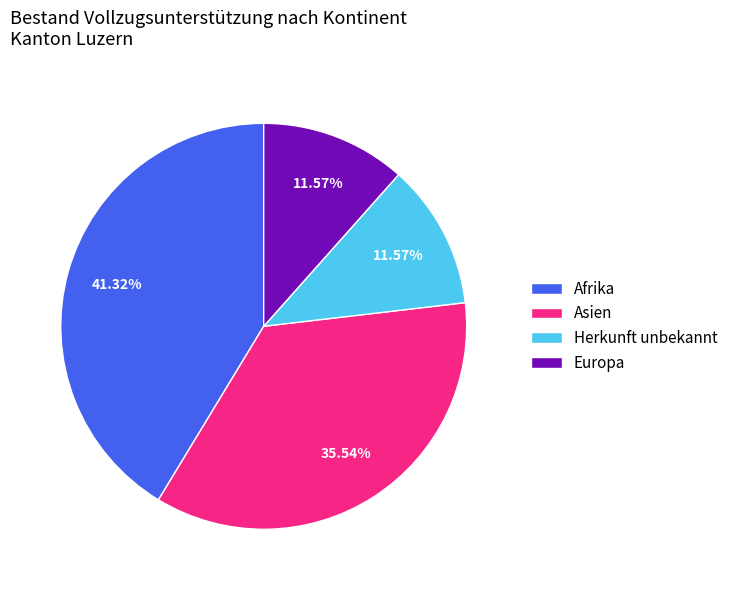

Combined, do Afrika and Asien account for over 50%?

Yes